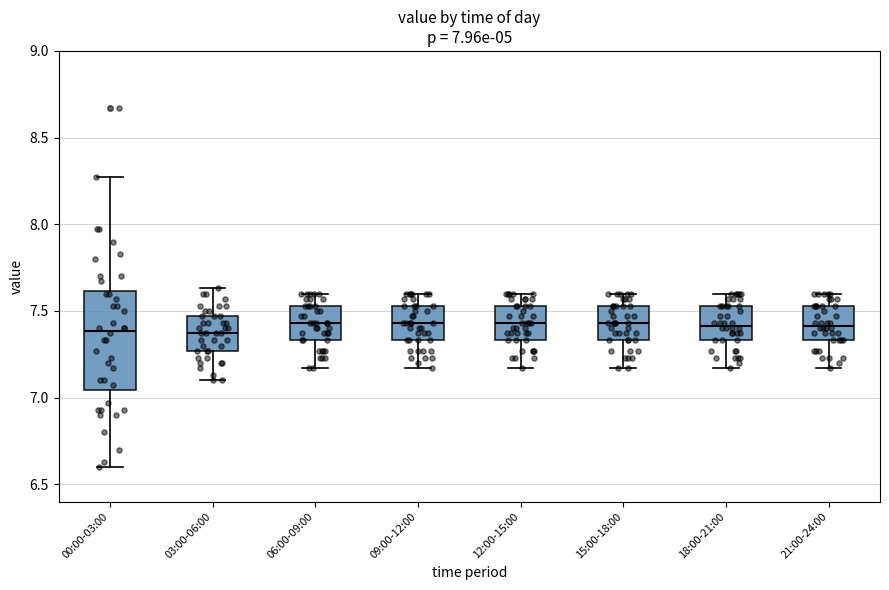

Comparing the boxes themselves (not the whiskers), which one is the tallest?

00:00-03:00